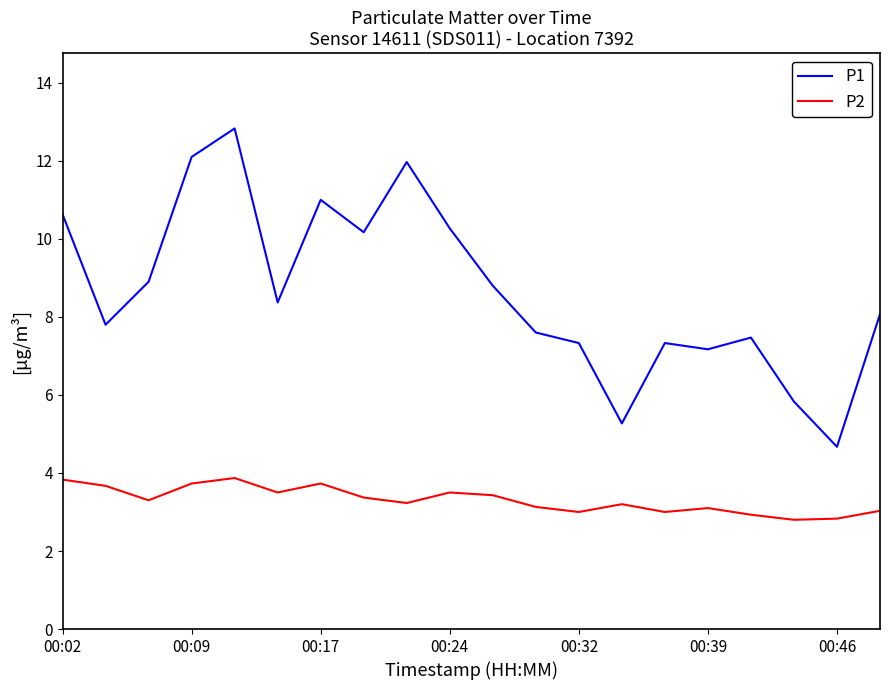

List the series in order of their overall mean, lowest first.

P2, P1